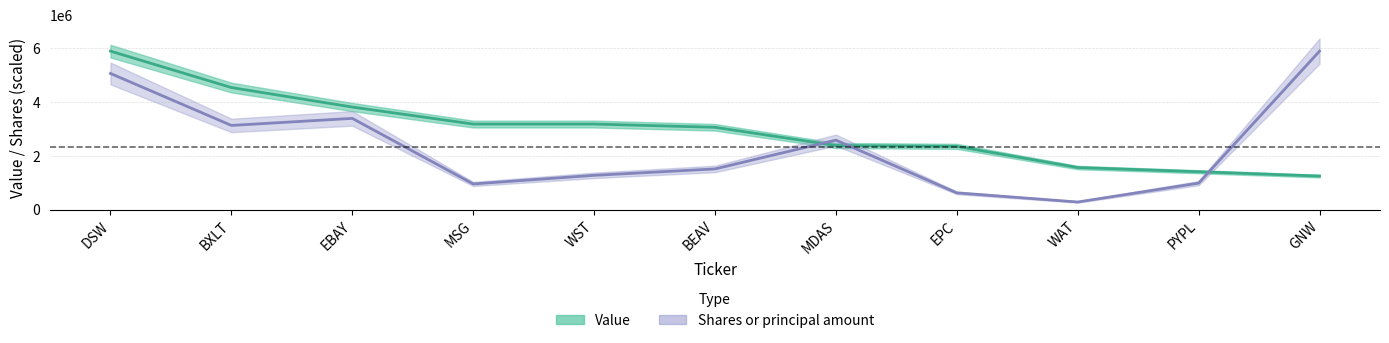

At which category does the chart reach its minimum across all series?

WAT